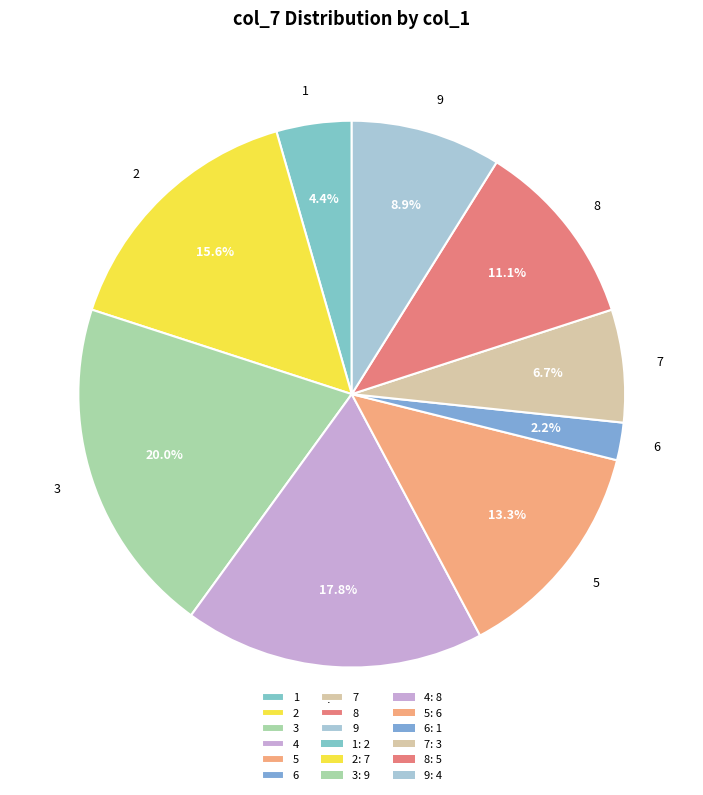

What is the largest slice in the pie chart?

3